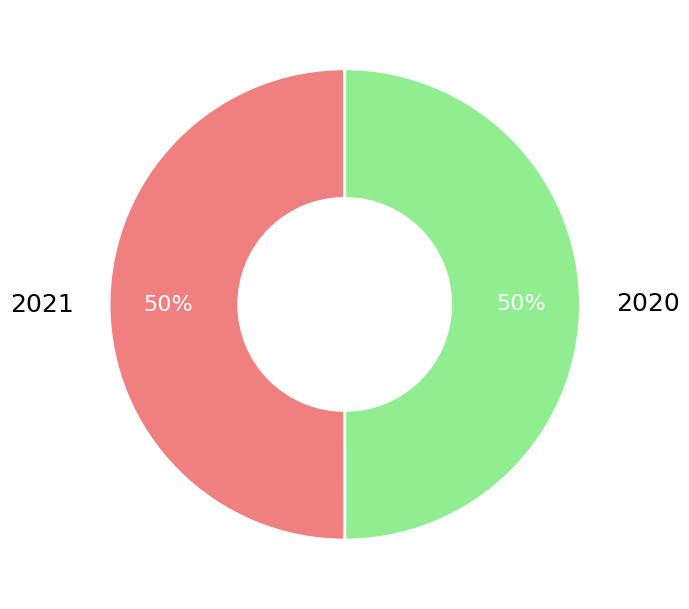

Count the number of slices in the pie.

2